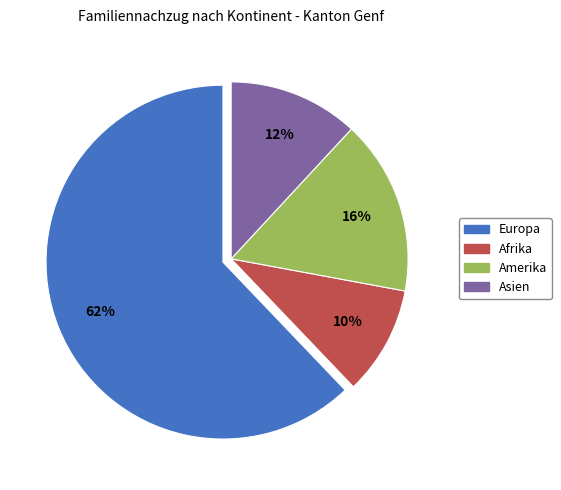

Which category has the smallest portion of the pie?

Afrika